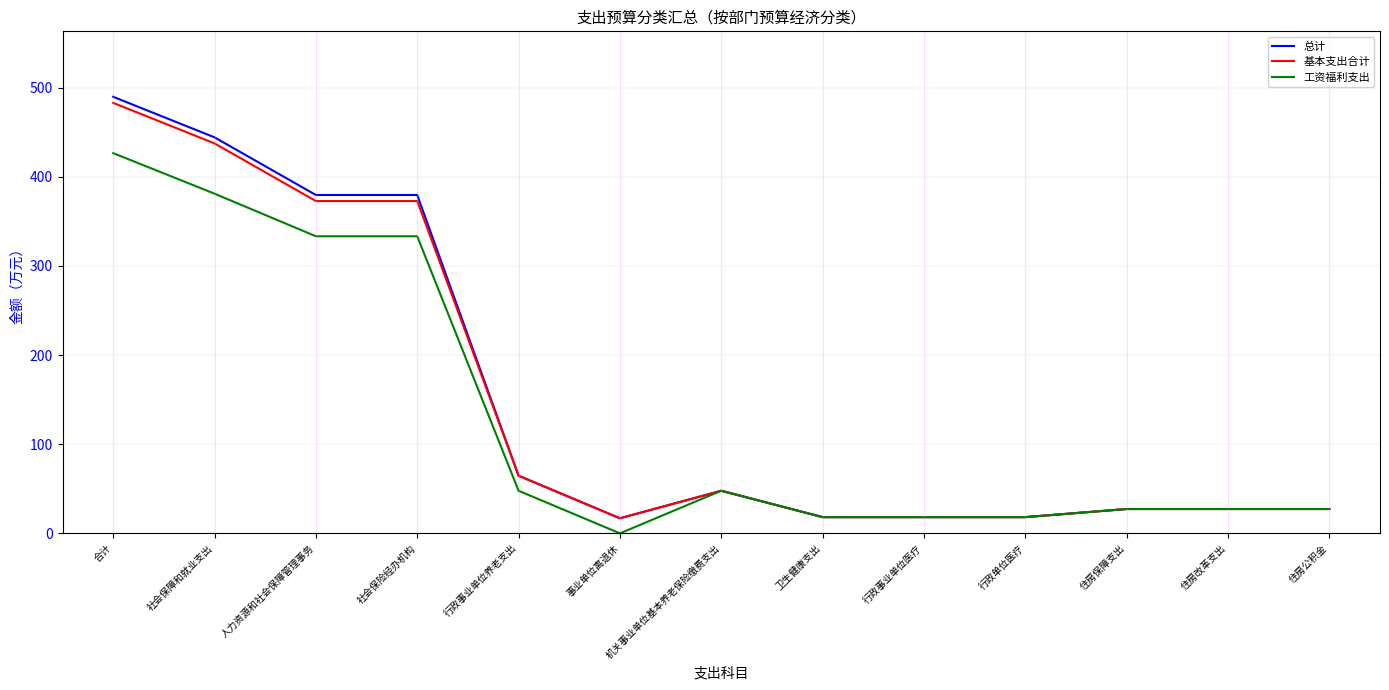

Which label corresponds to the largest value in the chart?

合计